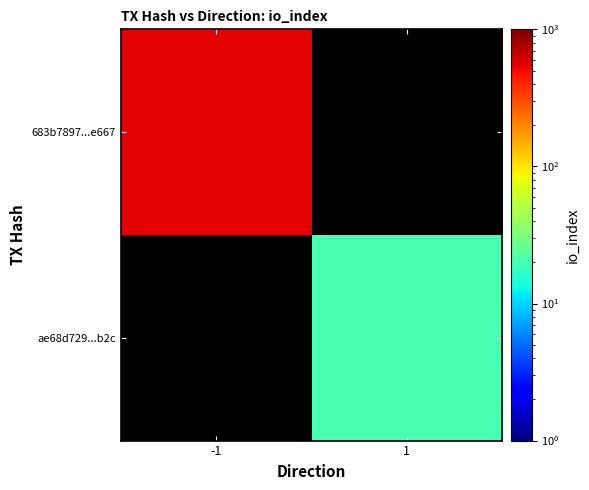

The value of 683b7897...e667 at -1 is 544.0. True or false?

True